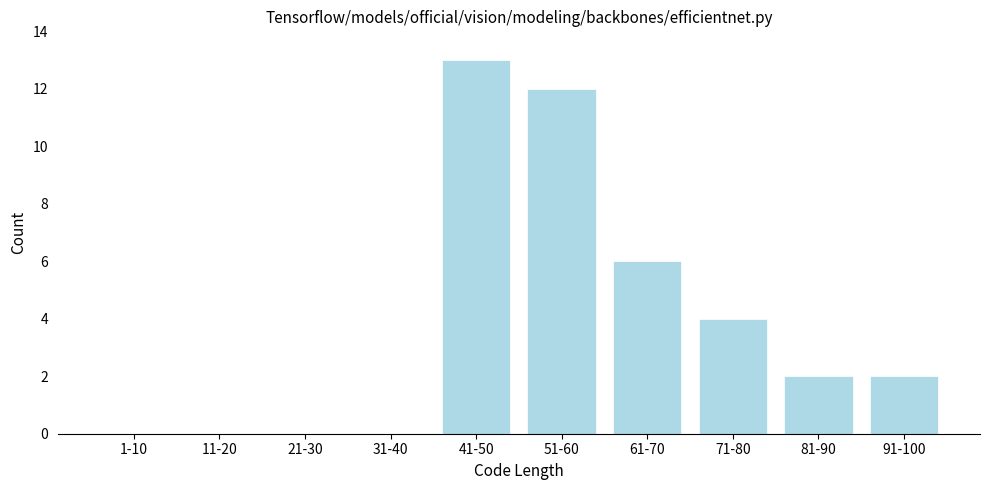

Reading left to right, list all the values displayed in this chart.

1-10=0	11-20=0	21-30=0	31-40=0	41-50=13	51-60=12	61-70=6	71-80=4	81-90=2	91-100=2